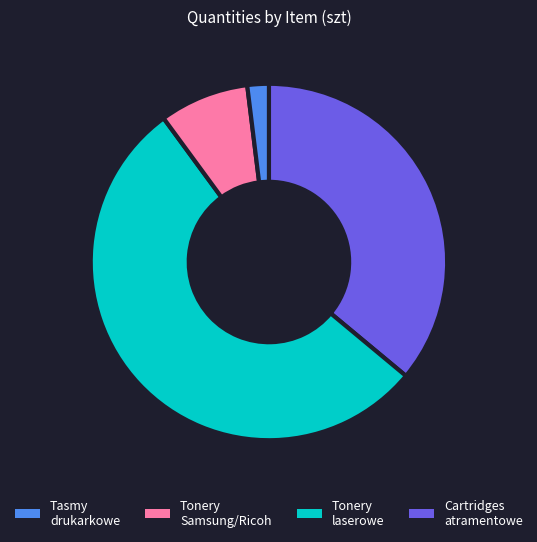

Is there a majority slice in this chart?

Yes